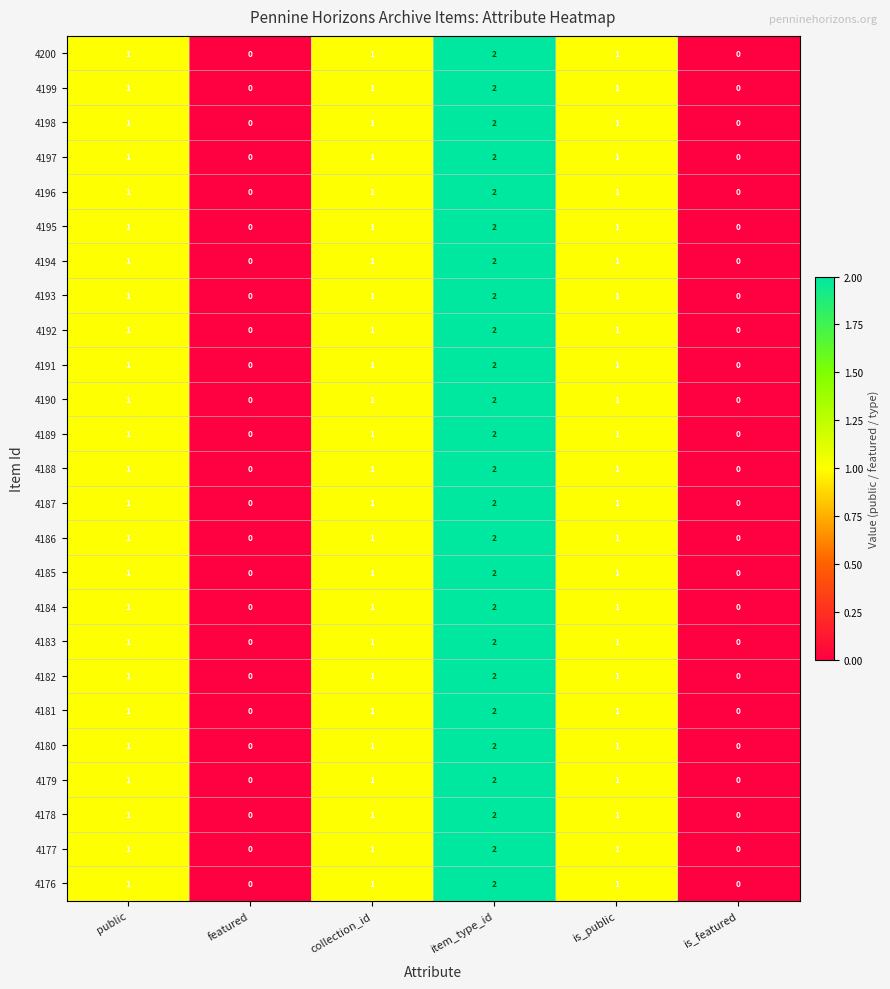

At which category is the sum across all series the highest?

item_type_id